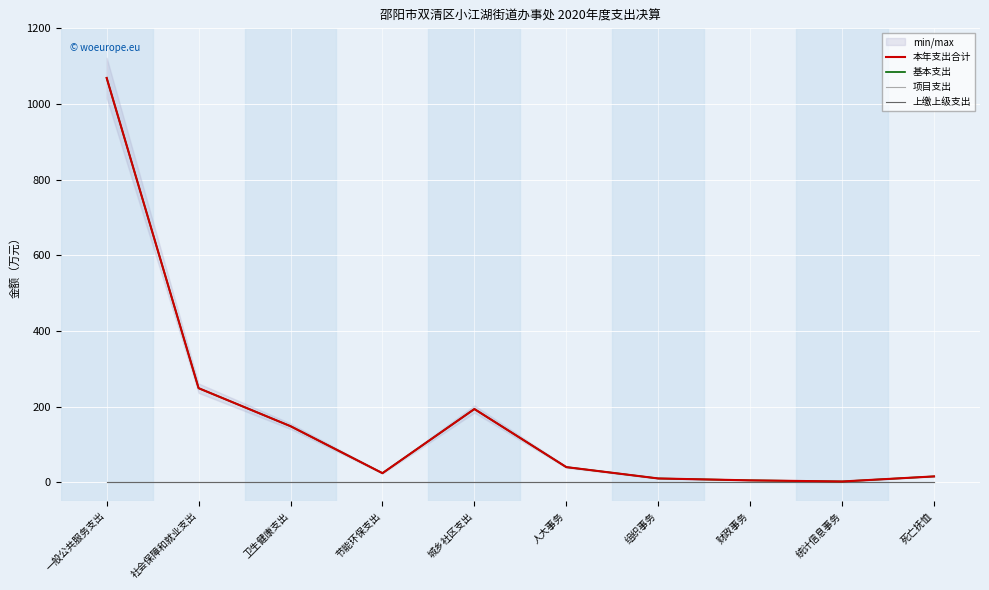

Between 一般公共服务支出 and 人大事务, which series saw the biggest shift?

本年支出合计